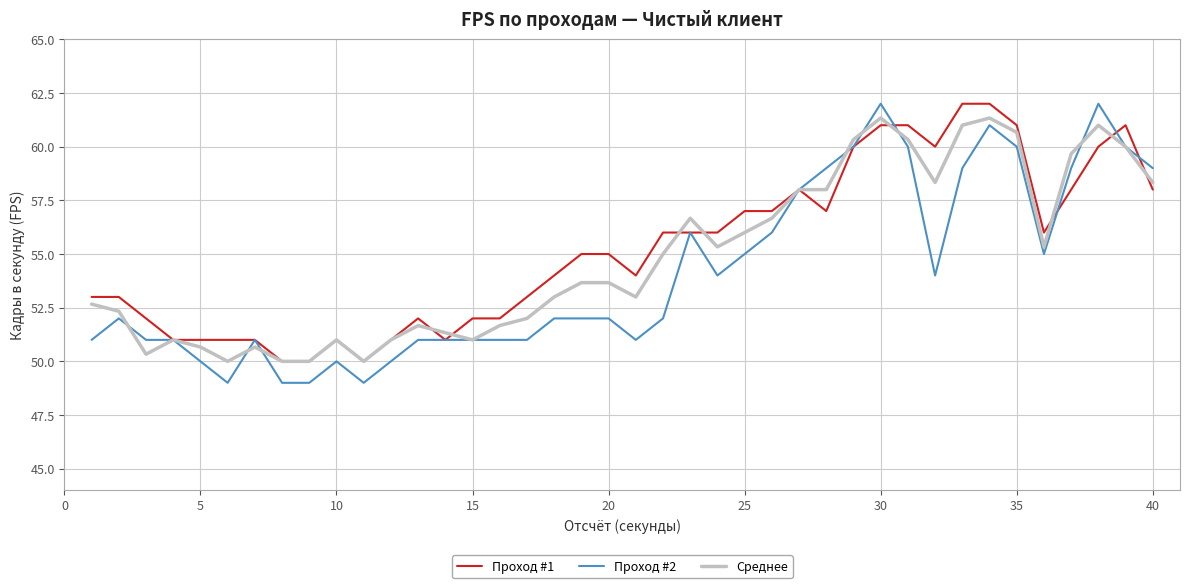

What is the maximum value shown in the chart?

62.0